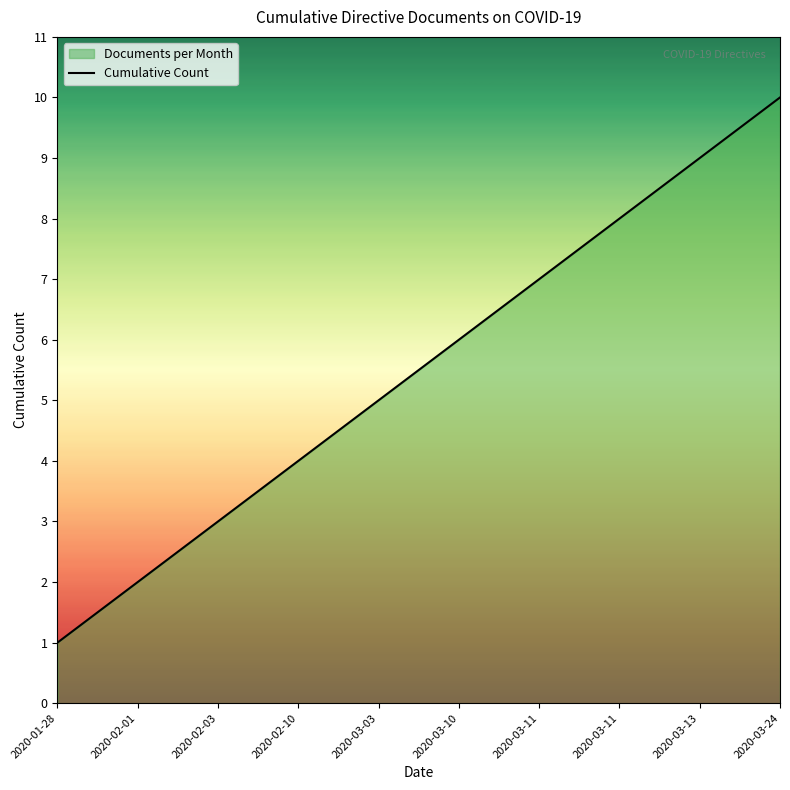

What is the value of the 2nd point from the left?

2